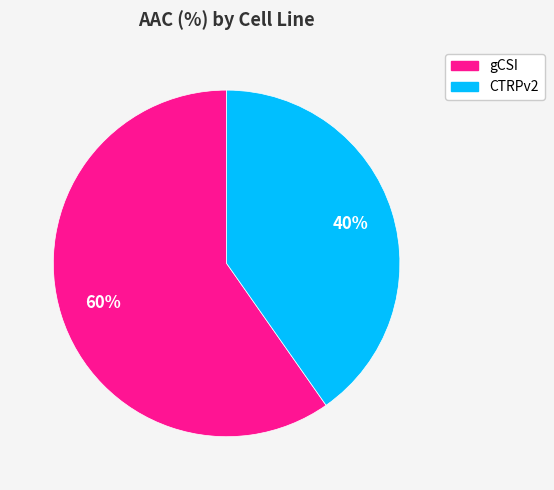

Count the number of slices in the pie.

2